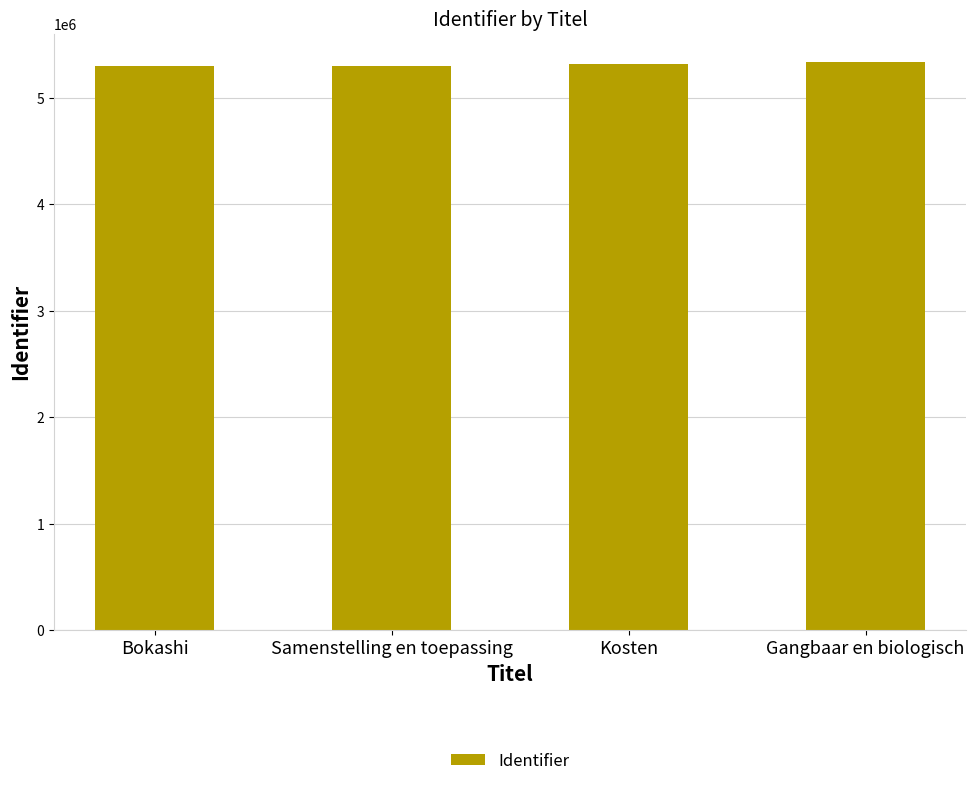

What is the difference between the maximum and minimum values?

33309